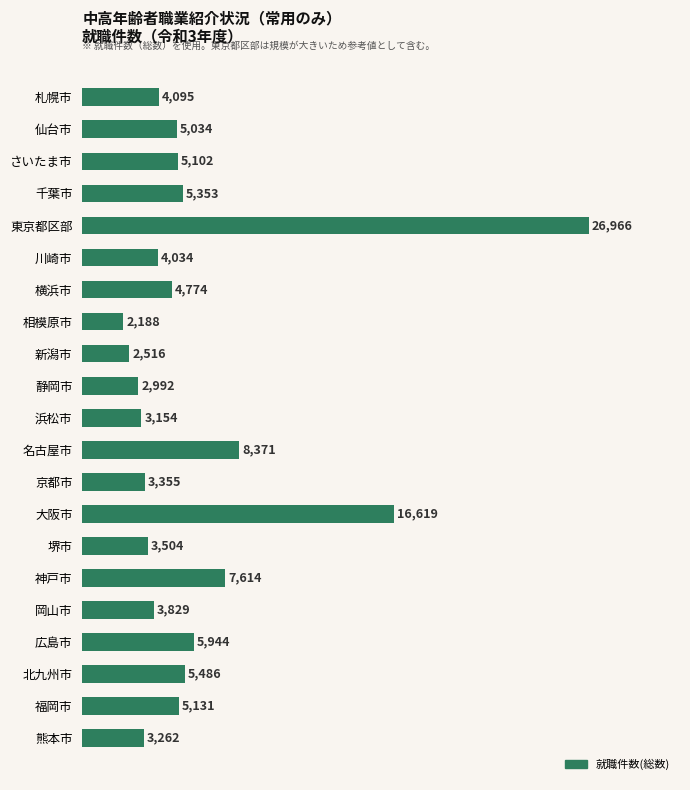

Count the number of categories in the chart.

21